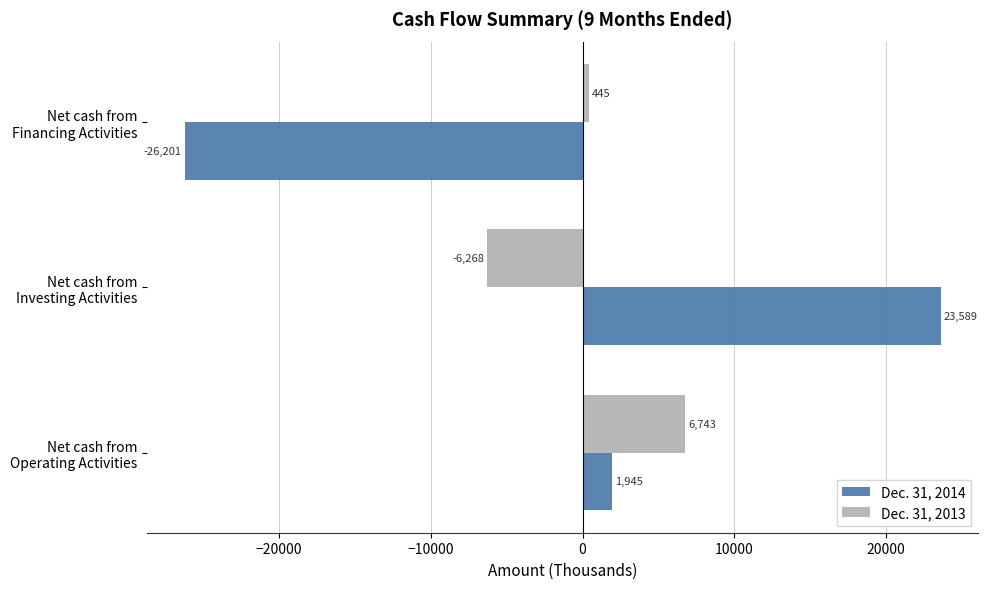

Which series has the largest total across all categories?

Dec. 31, 2013